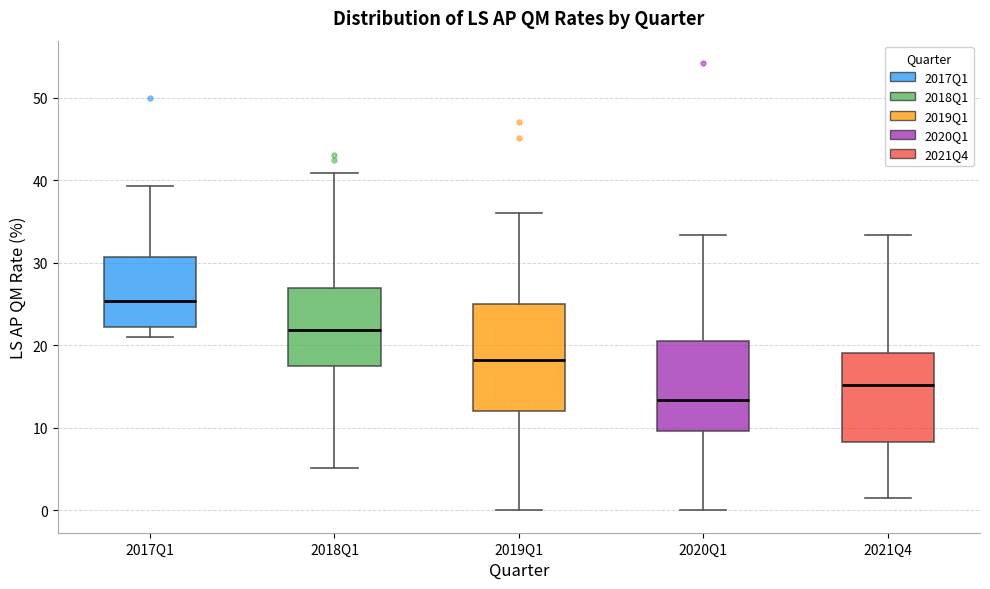

Which box has the lowest median line?

2020Q1